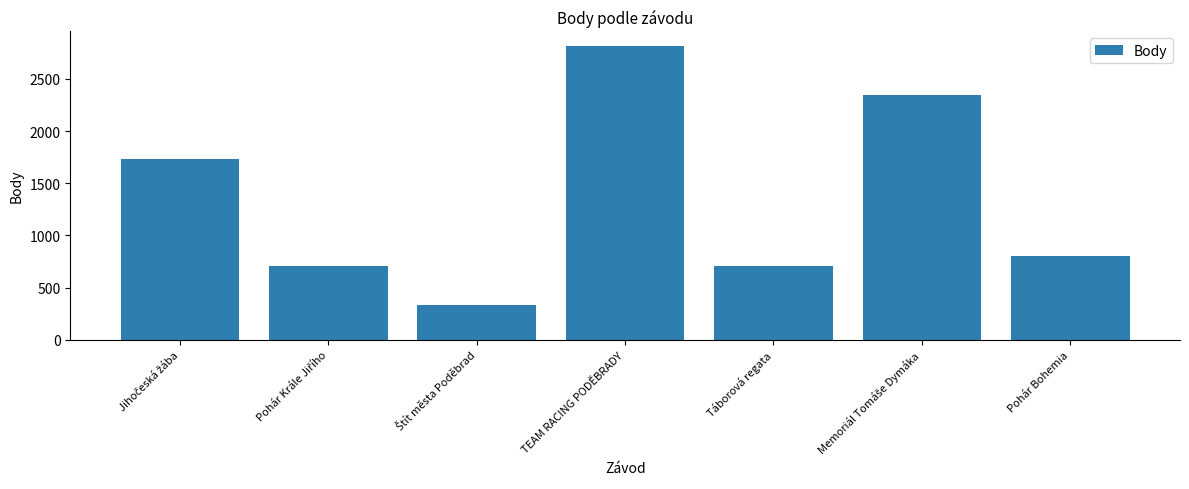

What is the value of the 1st bar from the left?

1730